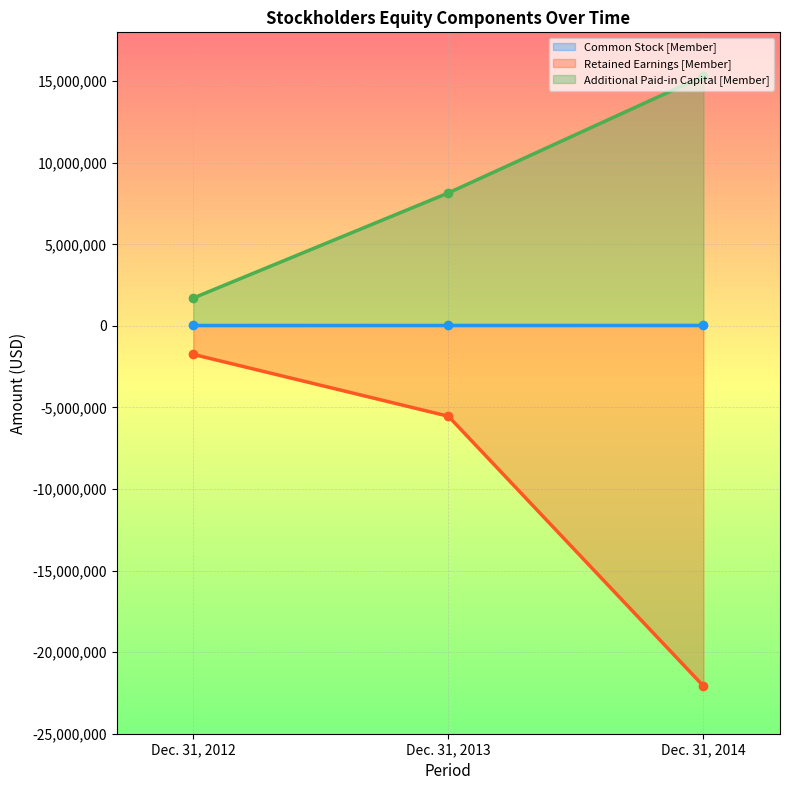

Which has a higher value, Dec. 31, 2013 or Dec. 31, 2014?

Dec. 31, 2014